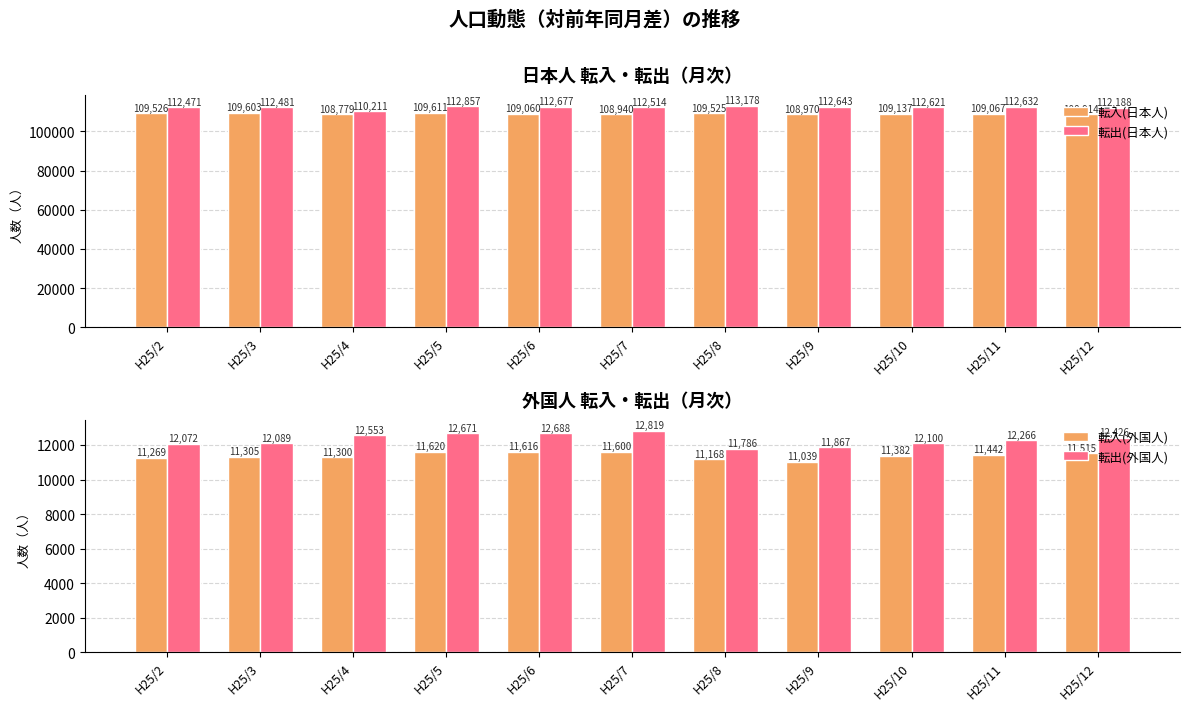

What is the spread (max minus min) of values at H25/12?

100673